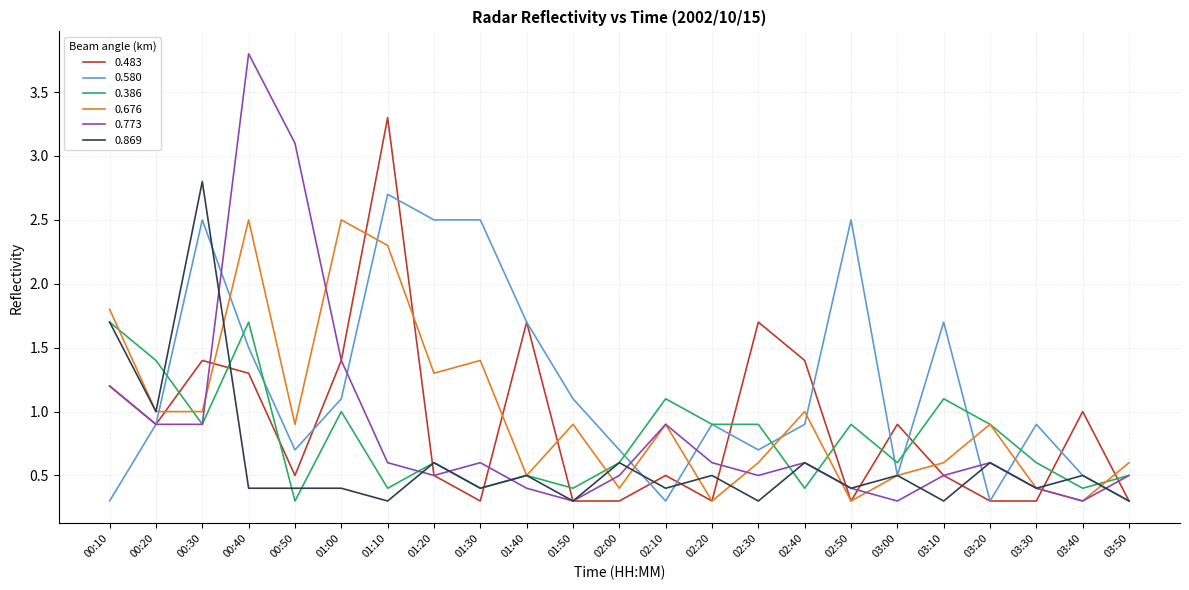

Is it true that 0.386 equals 0.9 at 00:30?

True